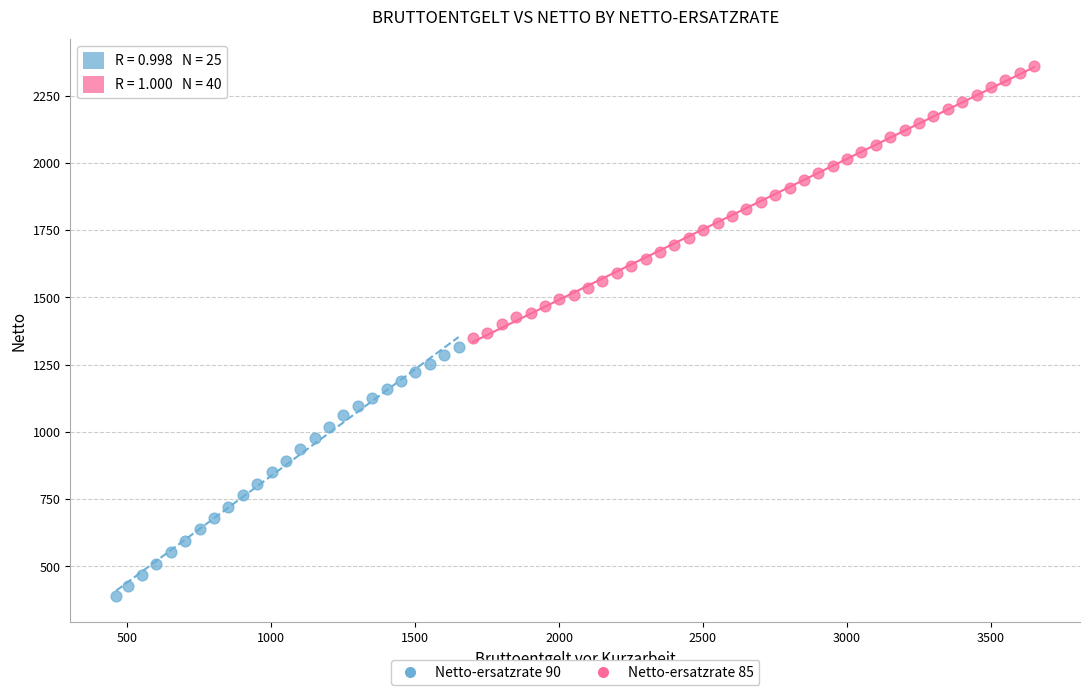

Which series contains the highest Y value?

Netto-ersatzrate 85